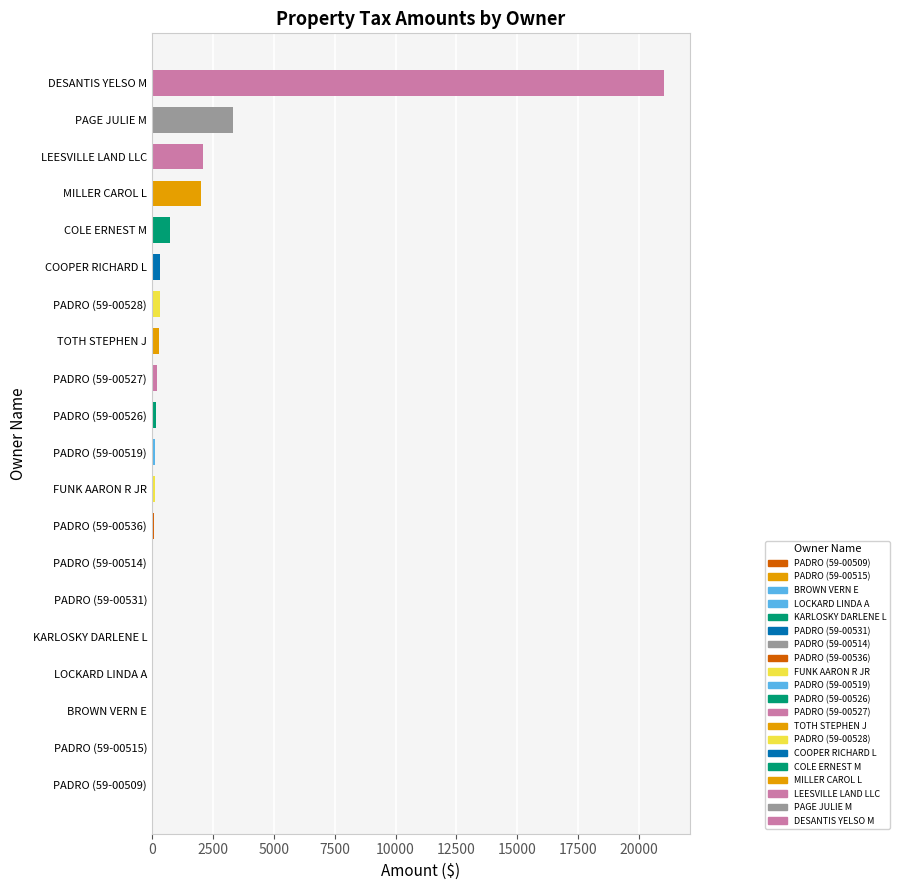

How many data points does each series have?

20